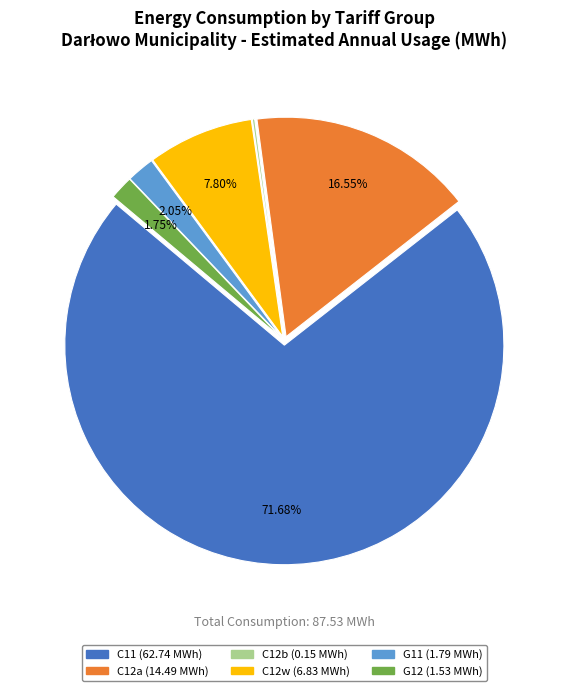

To the nearest percent, what is the difference between the largest and smallest slice percentages?

72%